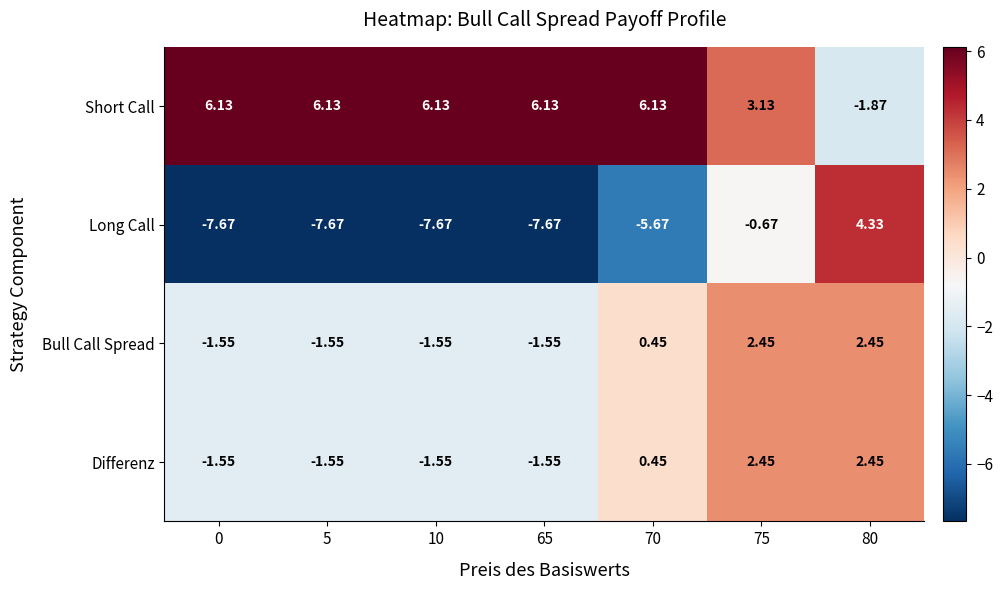

Which series has the largest total across all categories?

Short Call